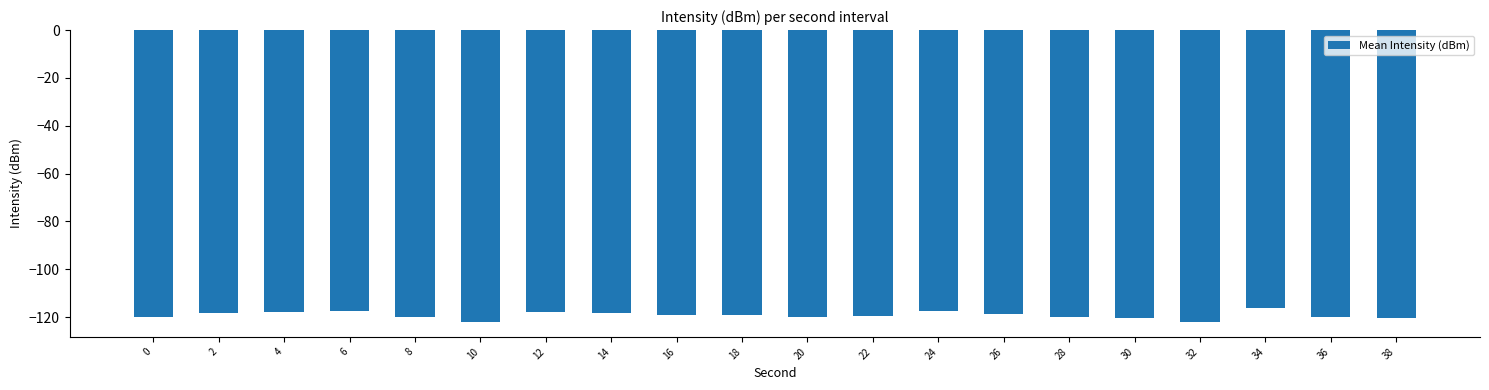

Count the number of data series in this chart.

1